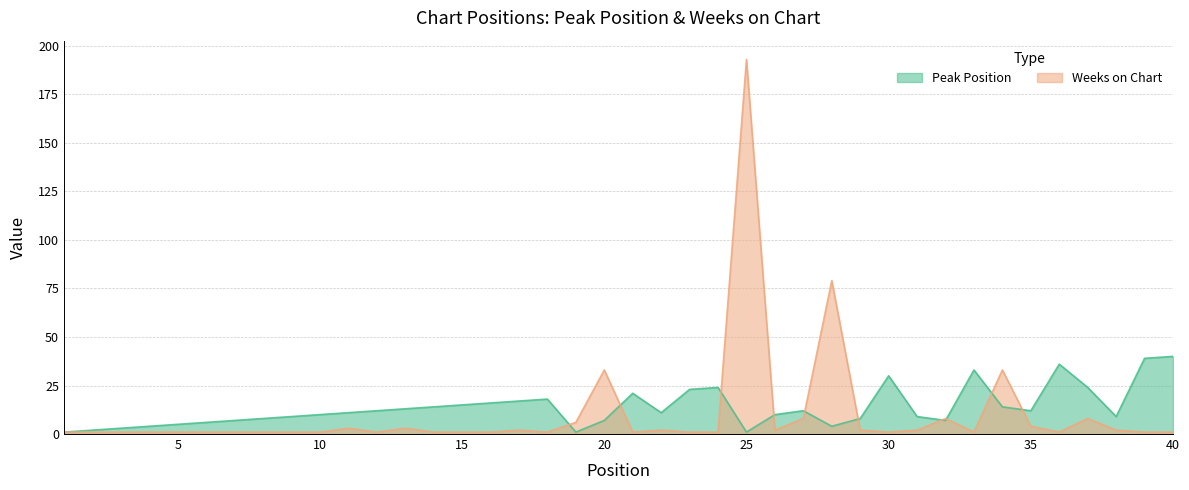

At which label does Weeks on Chart reach its peak?

25